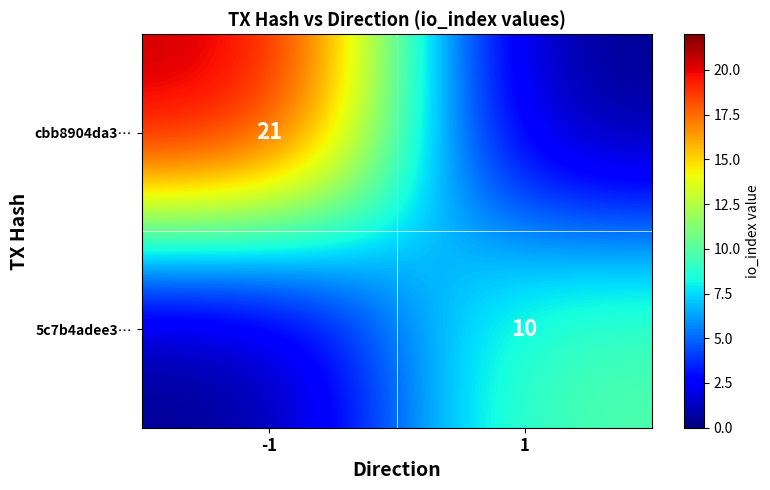

Which series changed the most between -1 and 1?

cbb8904da3…